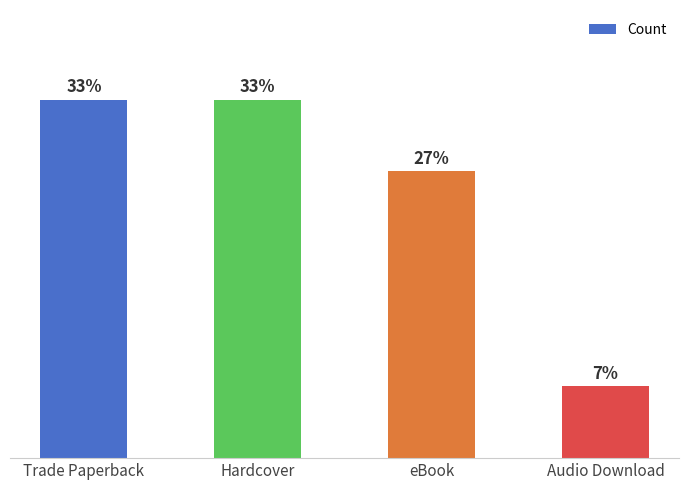

What is the label of the 1st bar from the right?

Audio Download